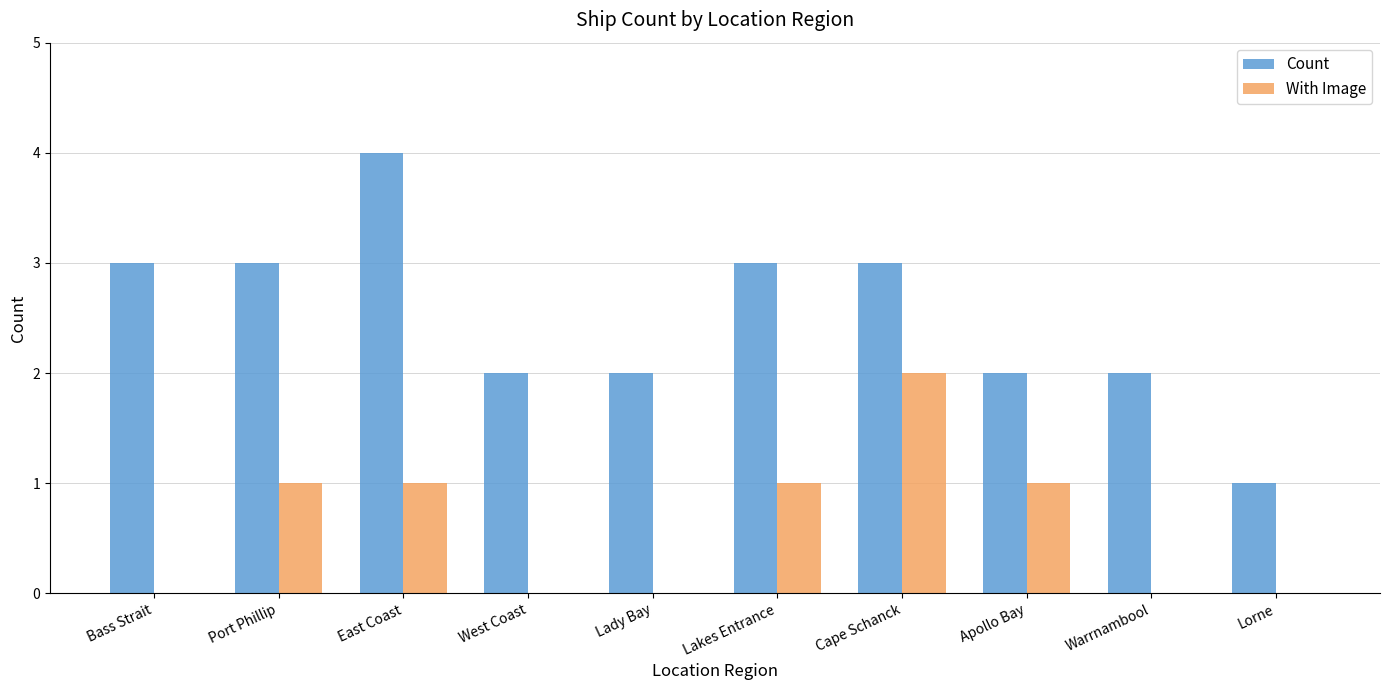

Between Lakes Entrance and Lorne, which series saw the biggest shift?

Count